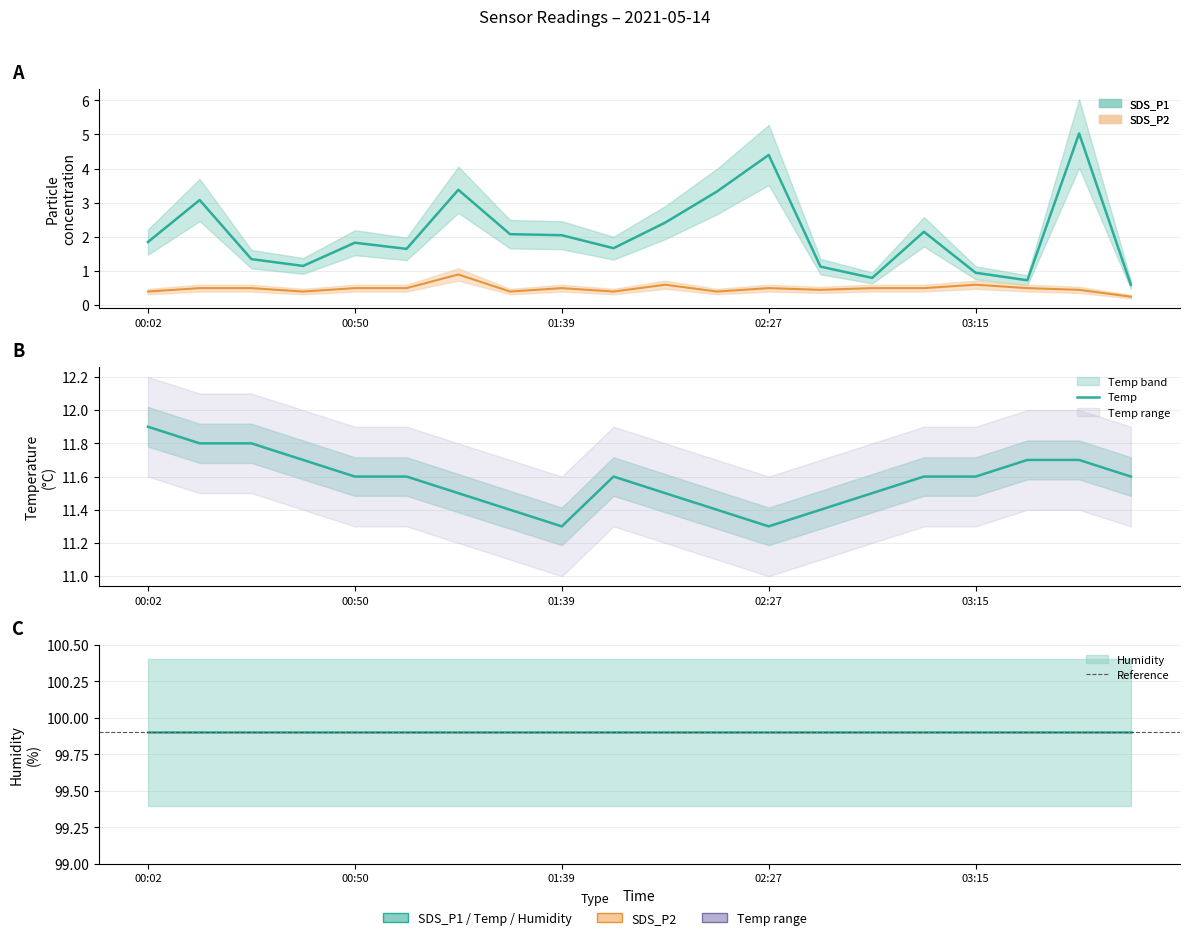

True or false: Temp and SDS_P1 intersect in this chart.

False